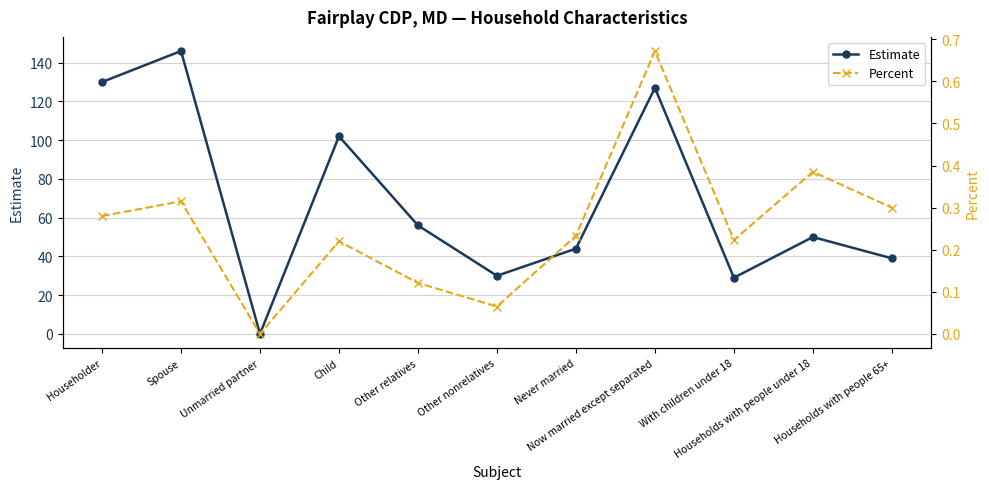

What position from the left is With children under 18?

9